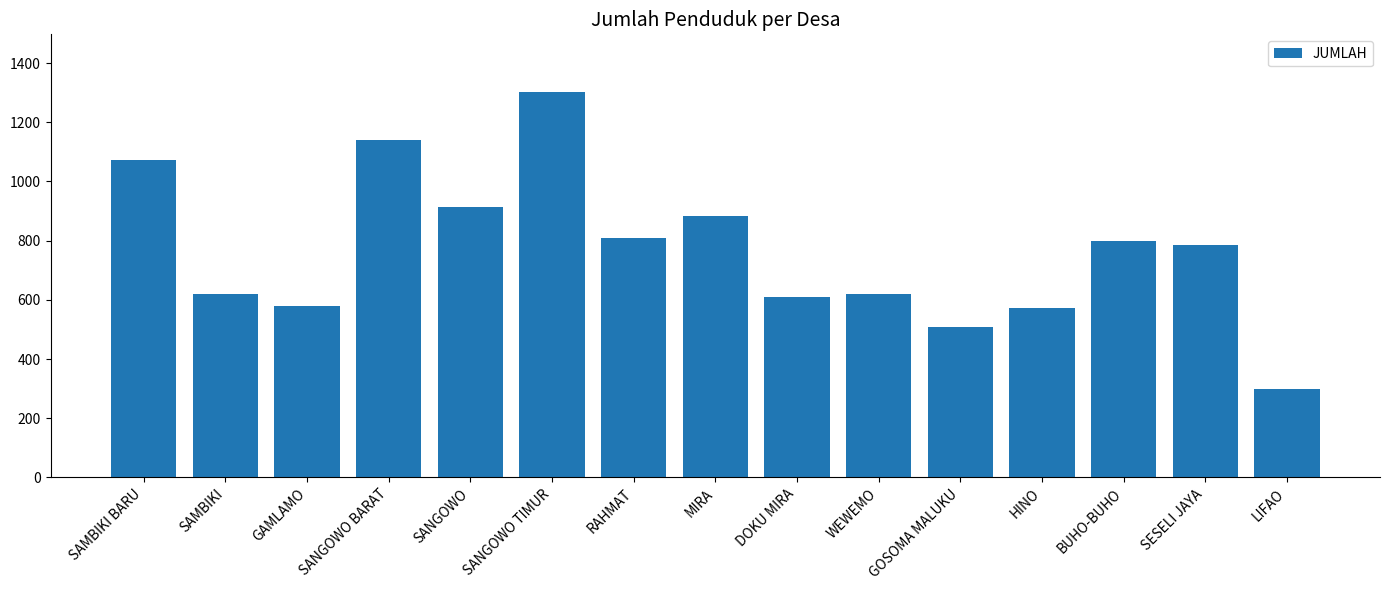

What is the greatest value displayed?

1302